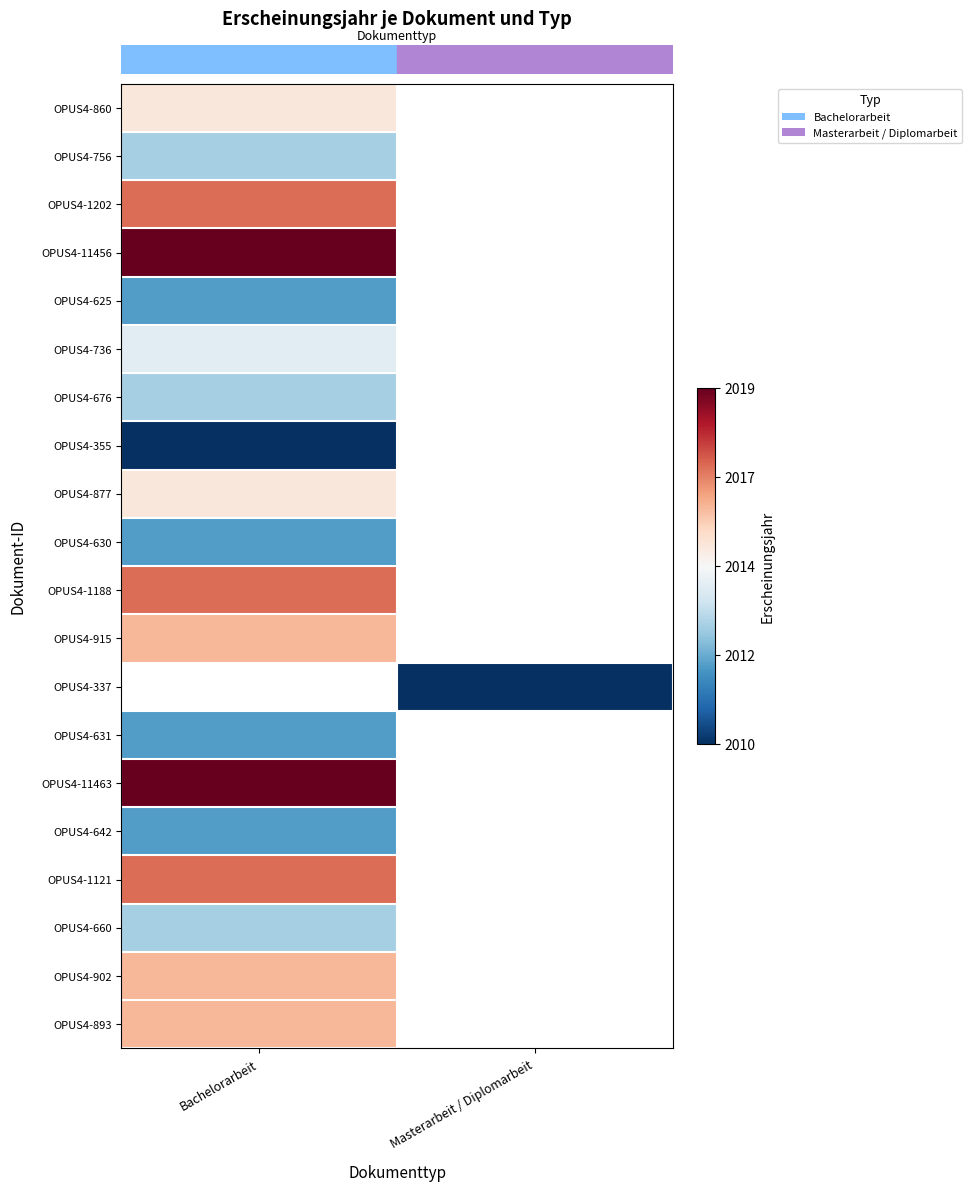

At which category does the chart reach its minimum across all series?

Bachelorarbeit